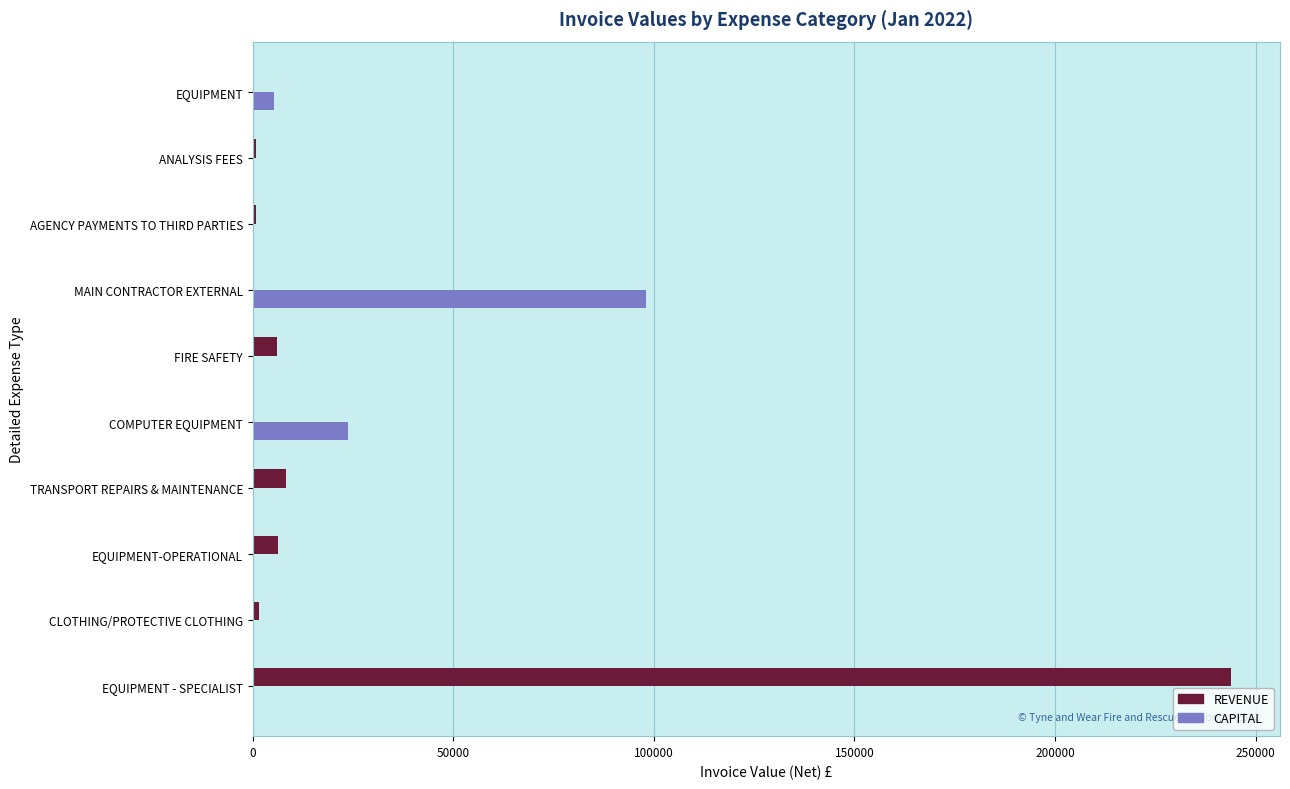

At which label does REVENUE reach its peak?

EQUIPMENT - SPECIALIST